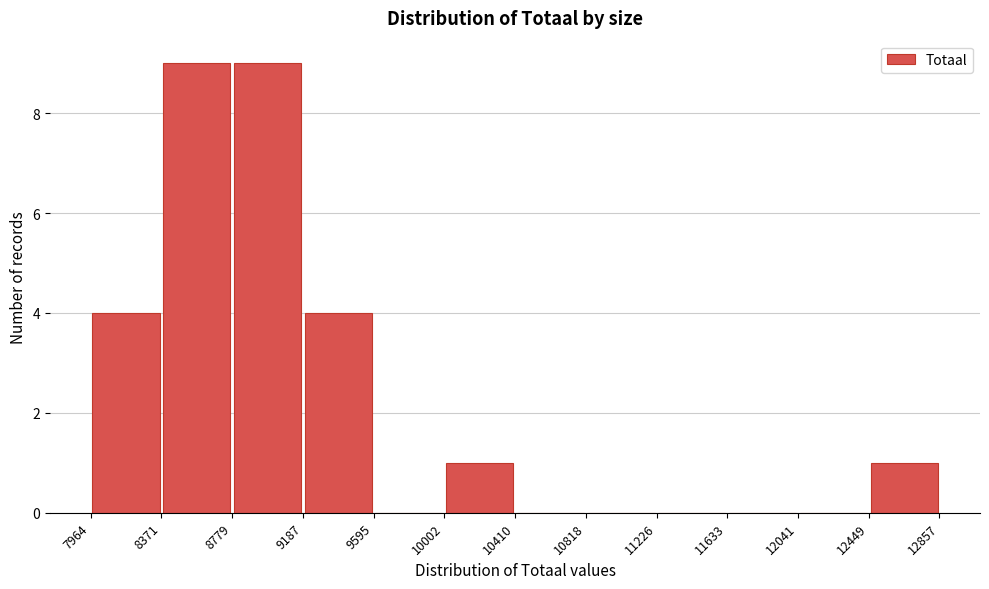

How tall is the bar that spans 7964 to 8371 on the x-axis? The values are not printed on the chart, so give them approximately, as read against the axis.

4